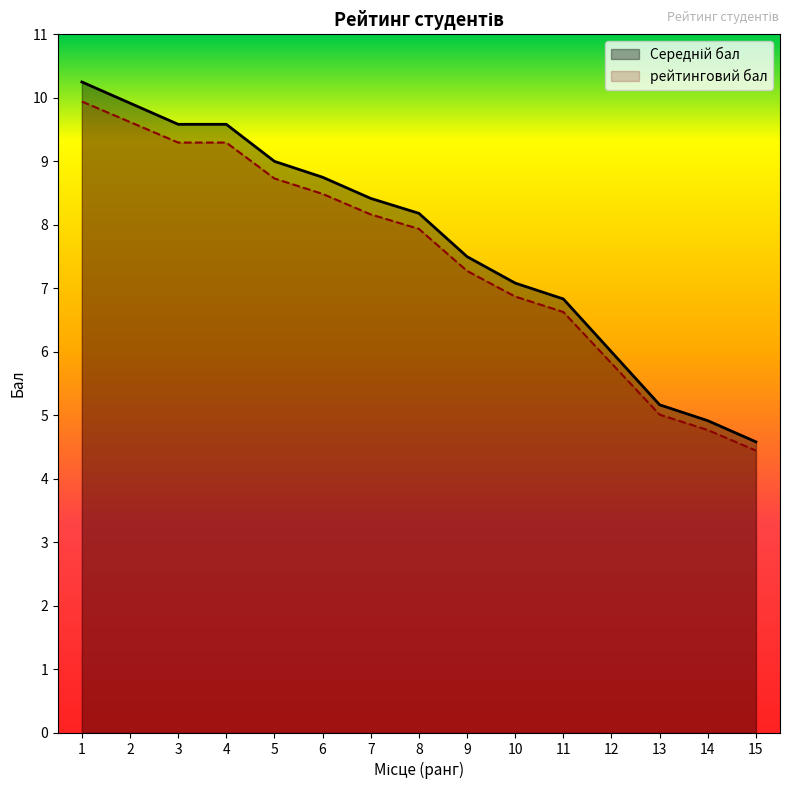

True or false: рейтинговий бал has a value of 7.7 at 12.

False